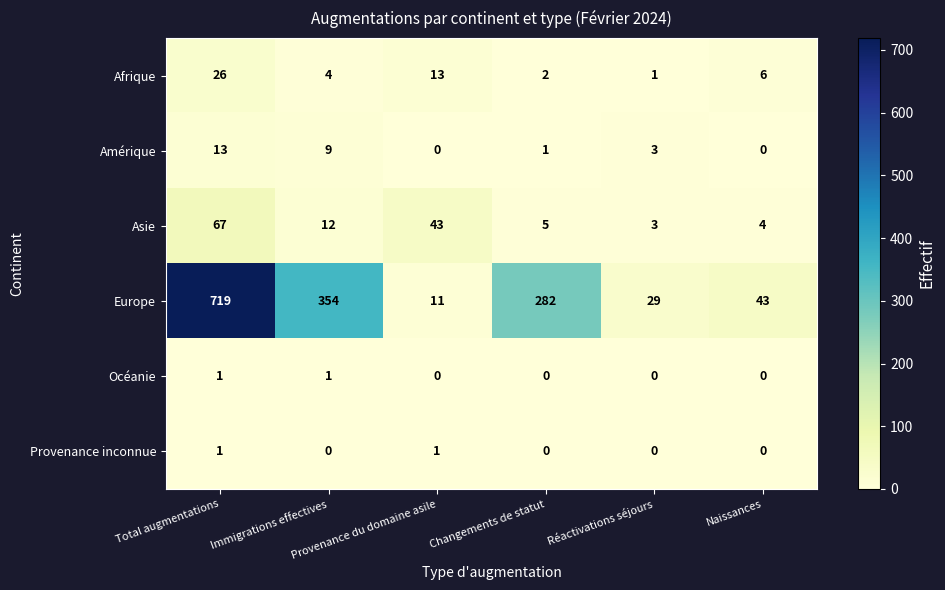

What is the sum of all Asie values?

134